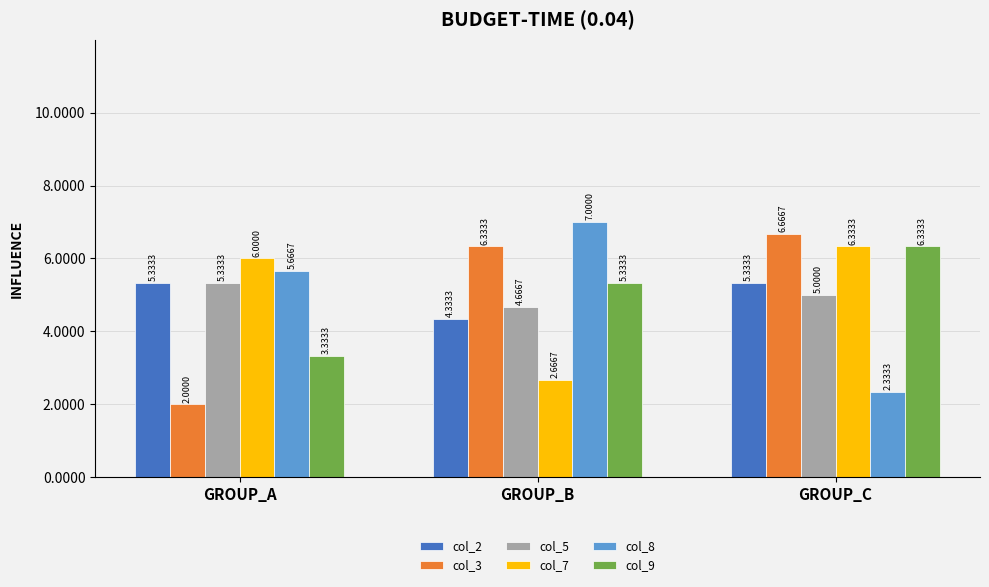

At which category is the sum across all series the highest?

GROUP_C